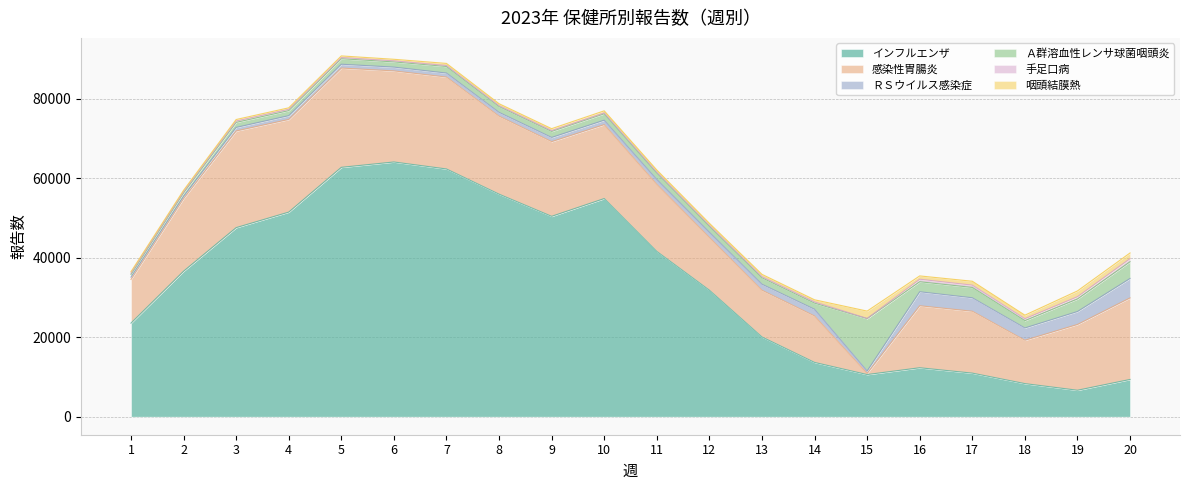

The 咽頭結膜熱 series shows 2257 at 20. True or false?

False